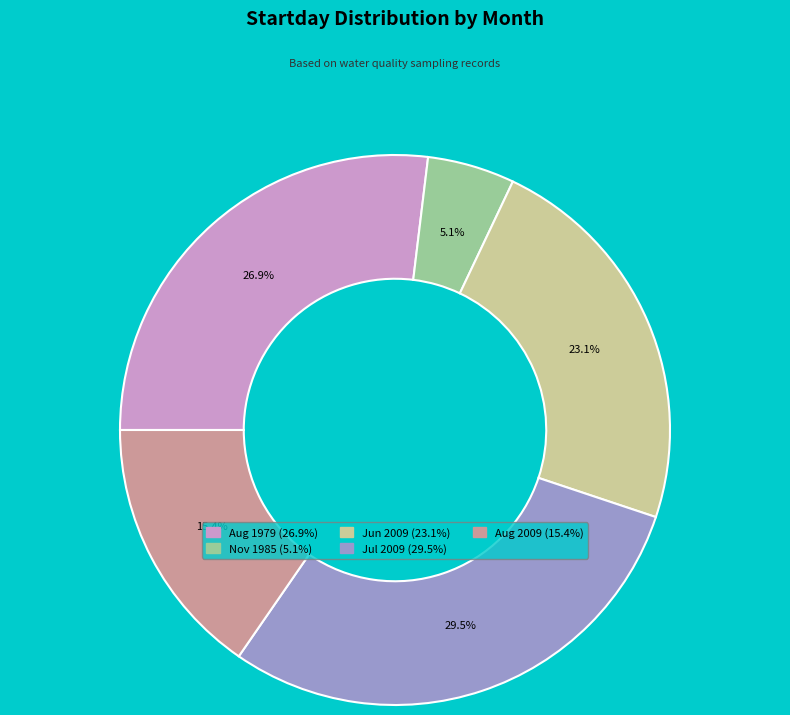

Does any single category account for the majority?

No